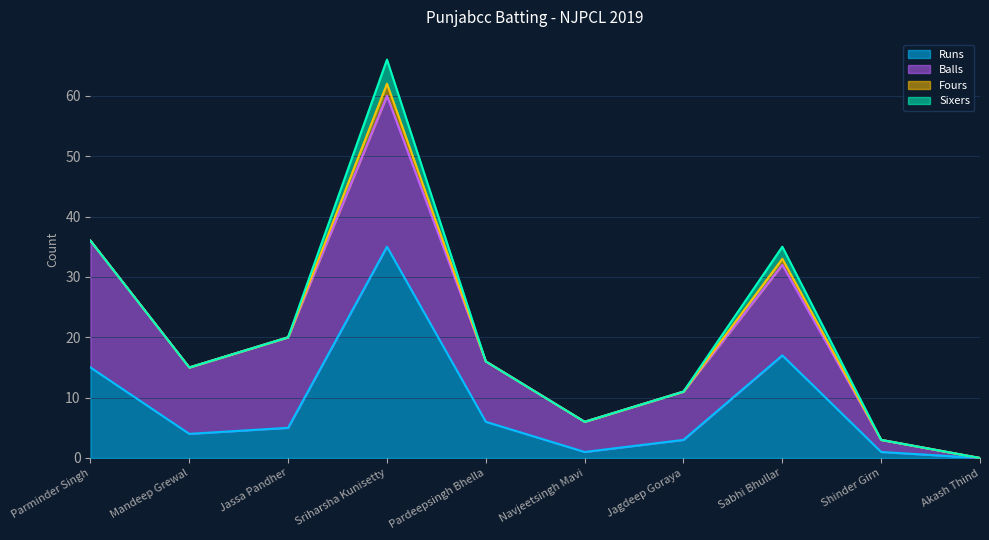

Is the value of Runs at Pardeepsingh Bhella greater than the value of Sixers at Sabhi Bhullar?

Yes